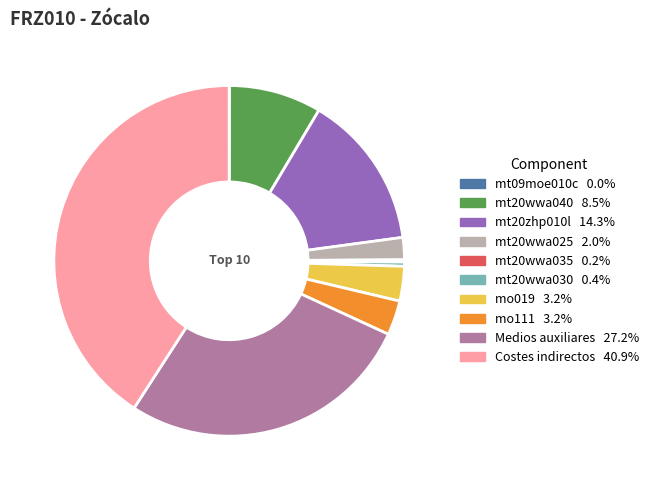

Do mt20wwa030 and mt20wwa040 together represent more than half of the pie?

No